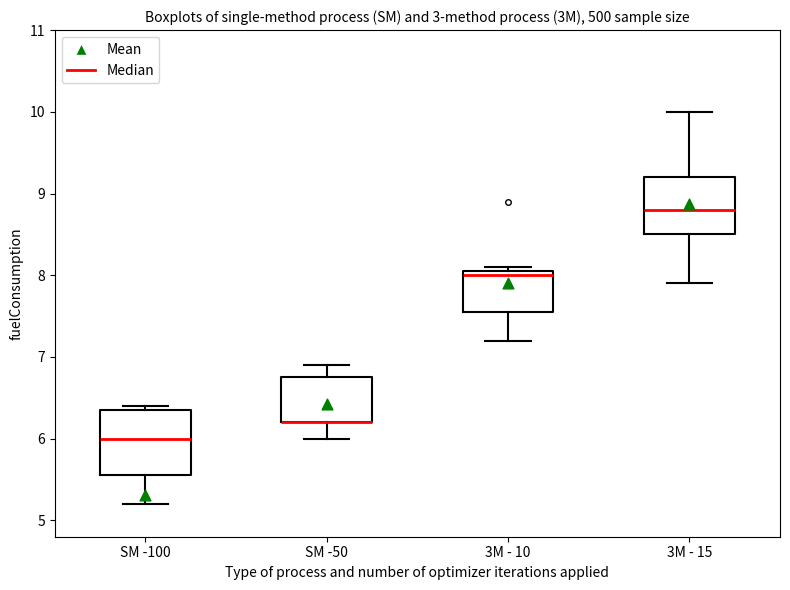

Reading left to right, read every box against the y-axis: the position of its median line, the range the box covers, and the ends of its whiskers. The values are not printed on the chart, so give them approximately, as read against the axis.

SM -100: median 6.0, box 5.6 to 6.4, whiskers 5.2 to 6.4 (just above the box's upper edge)
SM -50: median 6.2 (drawn on the box's lower edge), box 6.2 to 6.8, whiskers 6.0 to 6.9
3M - 10: median 8.0, box 7.6 to 8.1, whiskers 7.2 to 8.1 (just above the box's upper edge)
3M - 15: median 8.8, box 8.5 to 9.2, whiskers 7.9 to 10.0